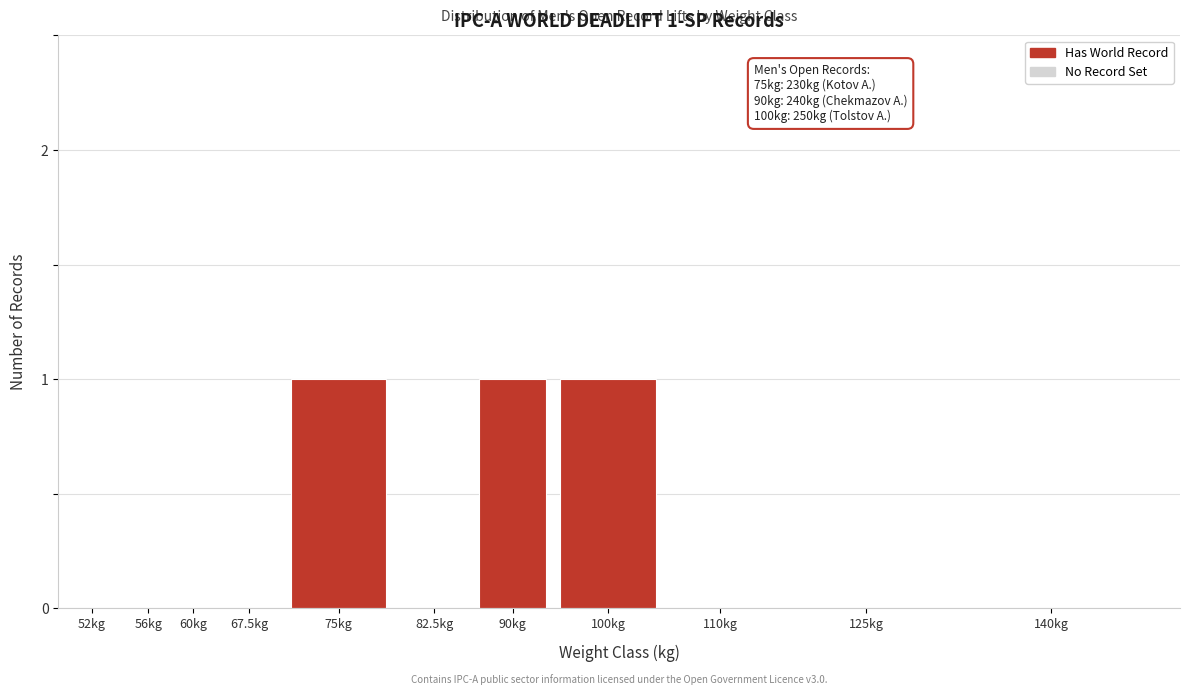

Reading left to right, transcribe all the data shown in this chart.

52kg=0	56kg=0	60kg=0	67.5kg=0	75kg=1	82.5kg=0	90kg=1	100kg=1	110kg=0	125kg=0	140kg=0